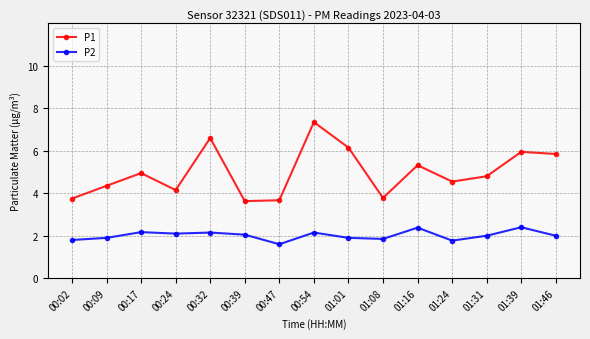

At which label does P1 first exceed 4?

00:09